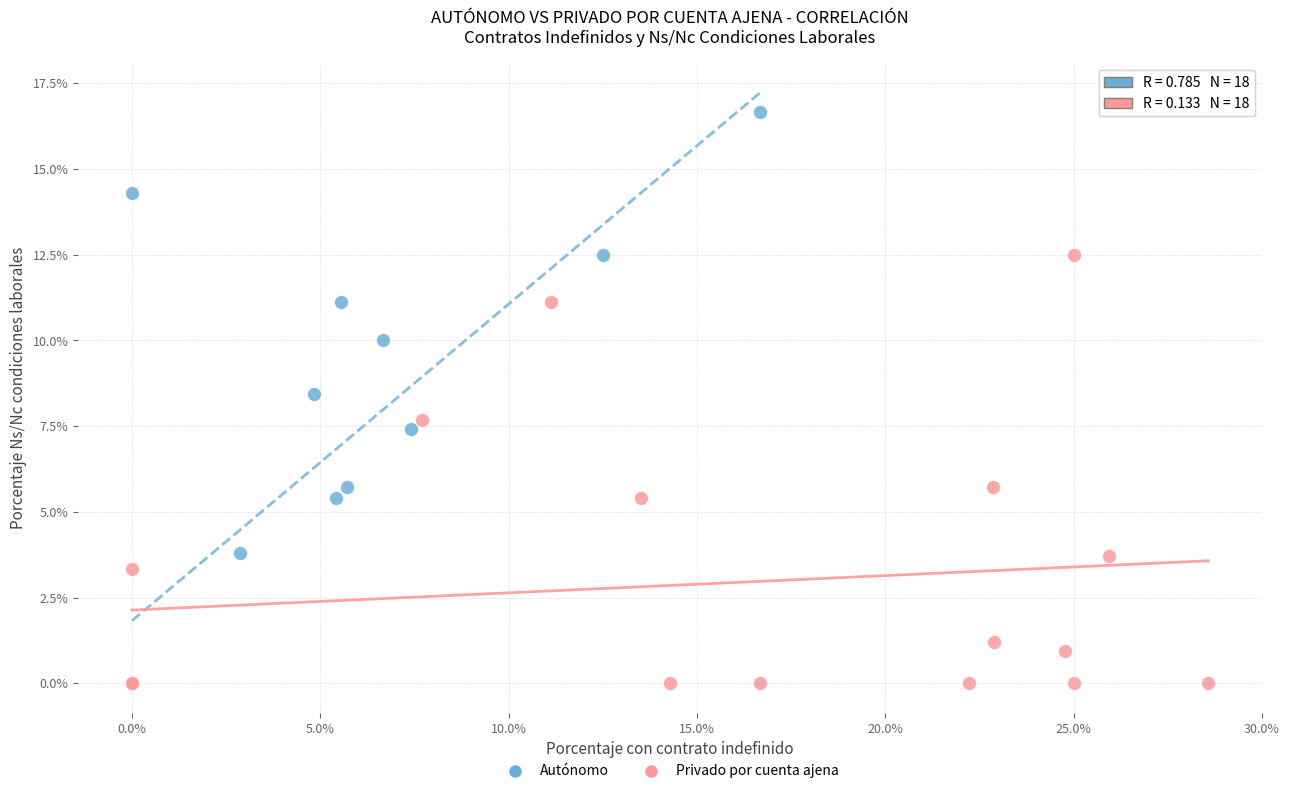

Which series has the largest Y range (max minus min)?

Autónomo